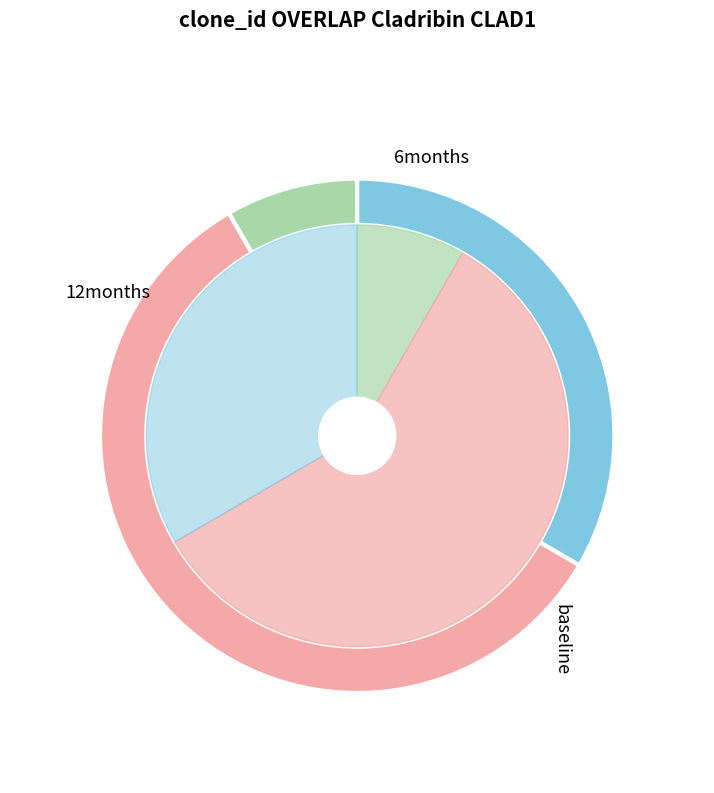

How much of the chart is everything except 28?

91.7%